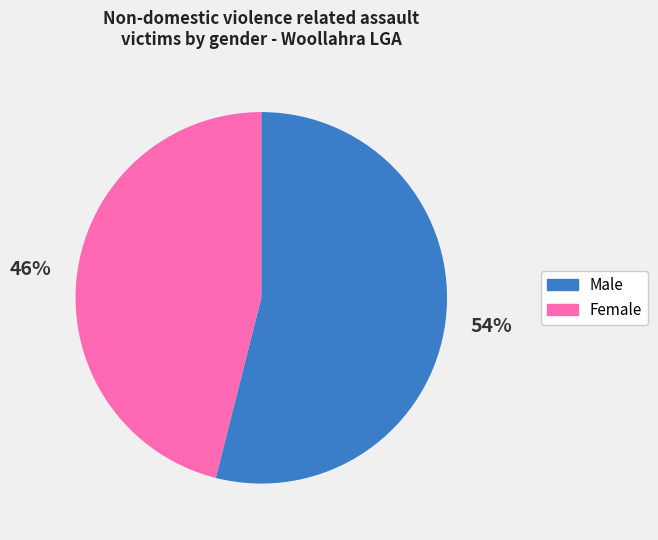

What is the smallest slice in the pie chart?

Female